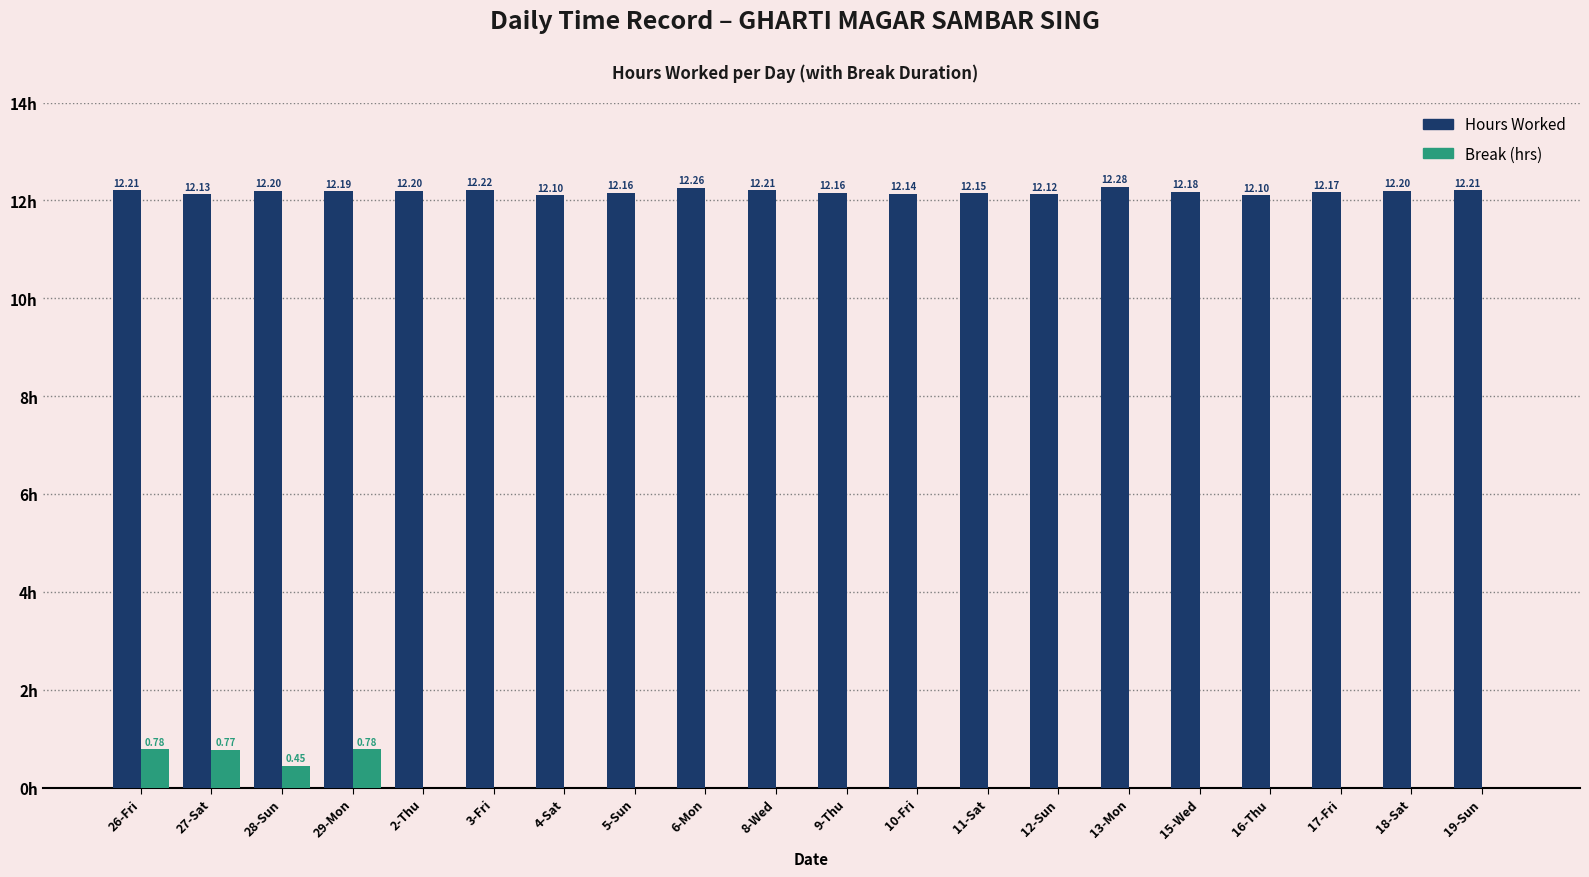

Which series changed the most between 12-Sun and 15-Wed?

Hours Worked